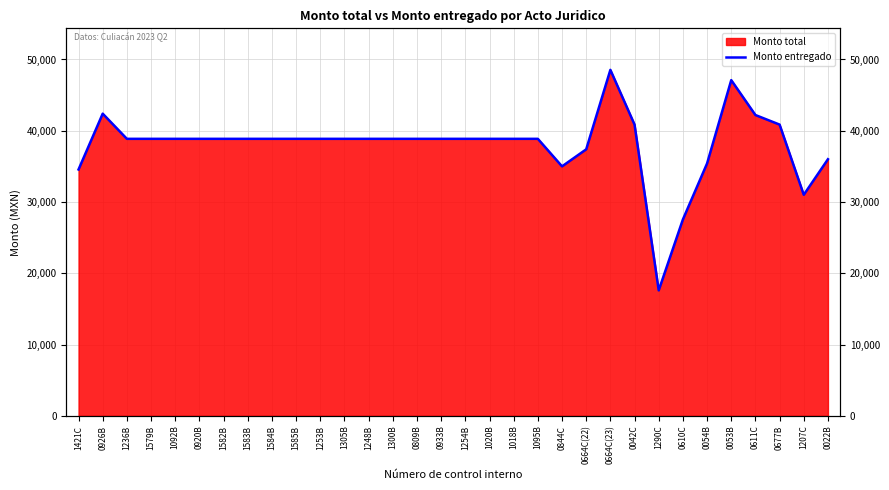

Is it true that the value at 0844C is 49661?

False